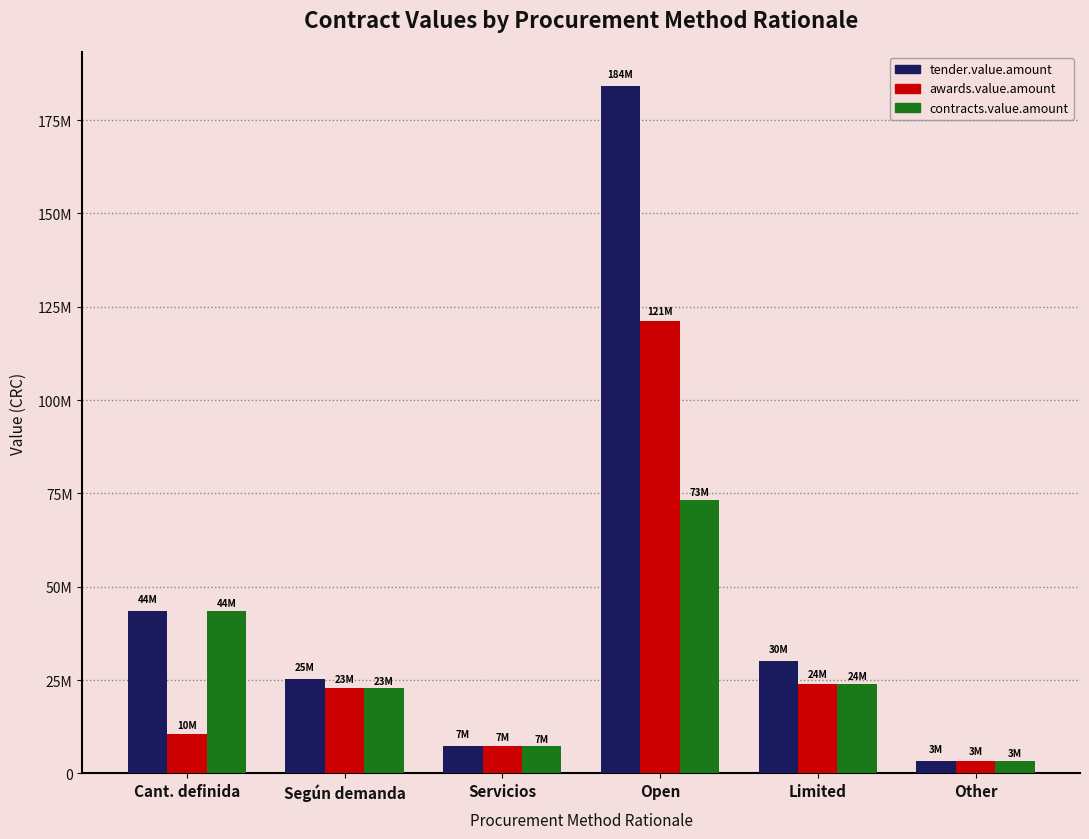

List the labels in order of contracts.value.amount value, largest first.

Open, Cant. definida, Limited, Según demanda, Servicios, Other